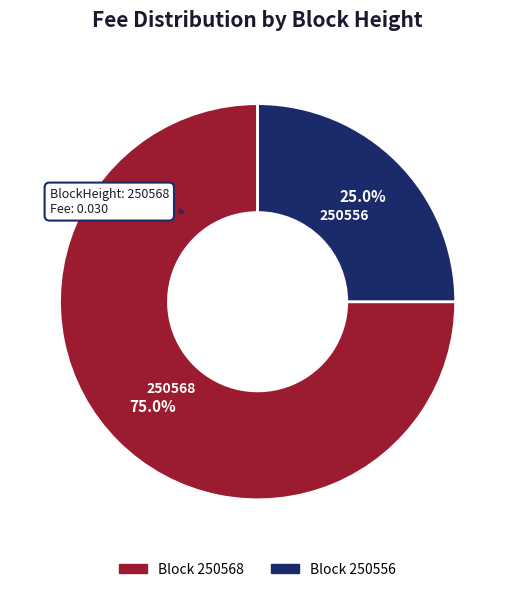

Is there any slice that represents more than half of the pie?

Yes